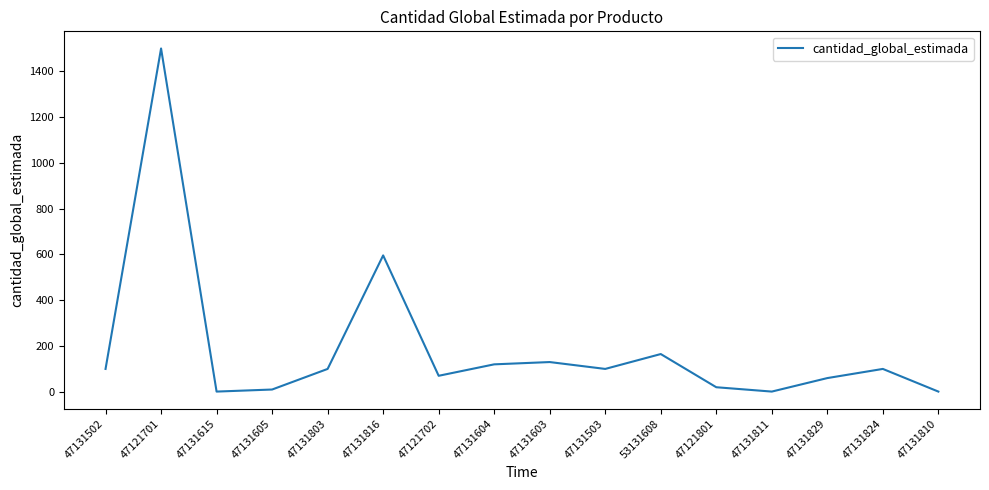

Reading left to right, list all the values displayed in this chart.

100	1500	1	10	100	596	70	120	130	100	165	20	1	60	100	1